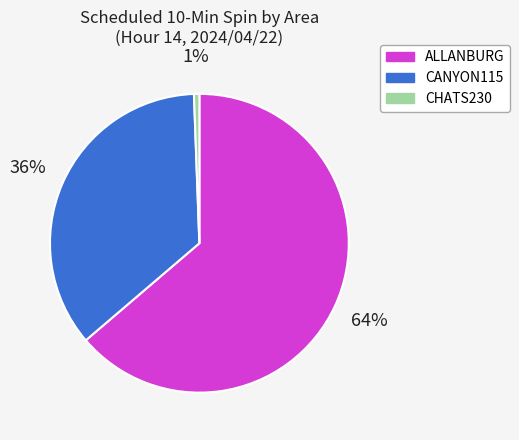

To the nearest percent, what portion does CANYON115 represent?

36%